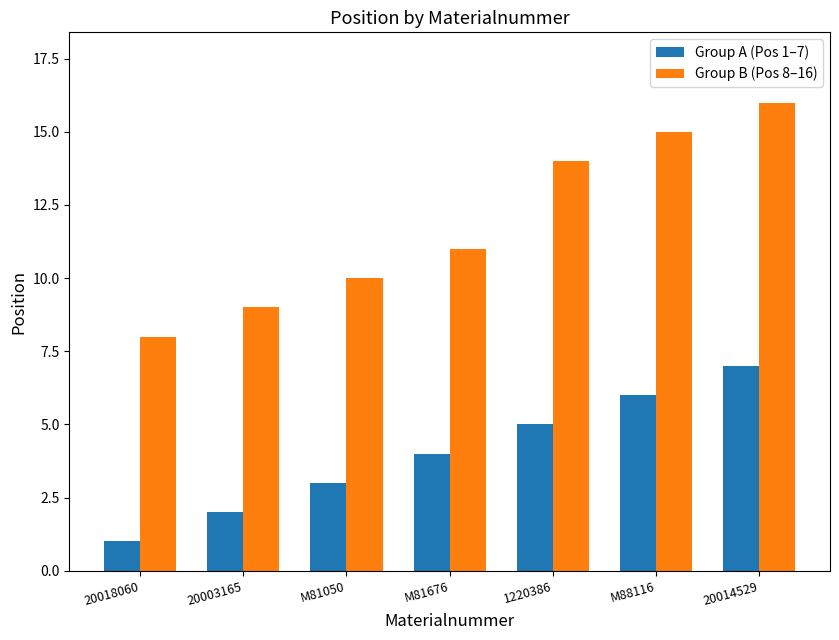

True or false: Group A (Pos 1–7) has a value of 2 at M81676.

False